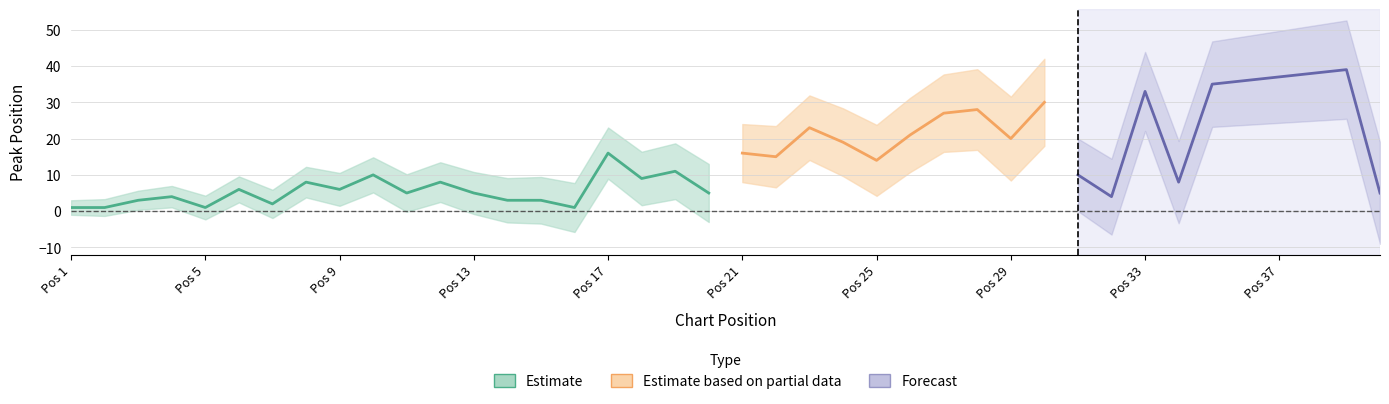

Where does the Peak Position series first go above 10?

16